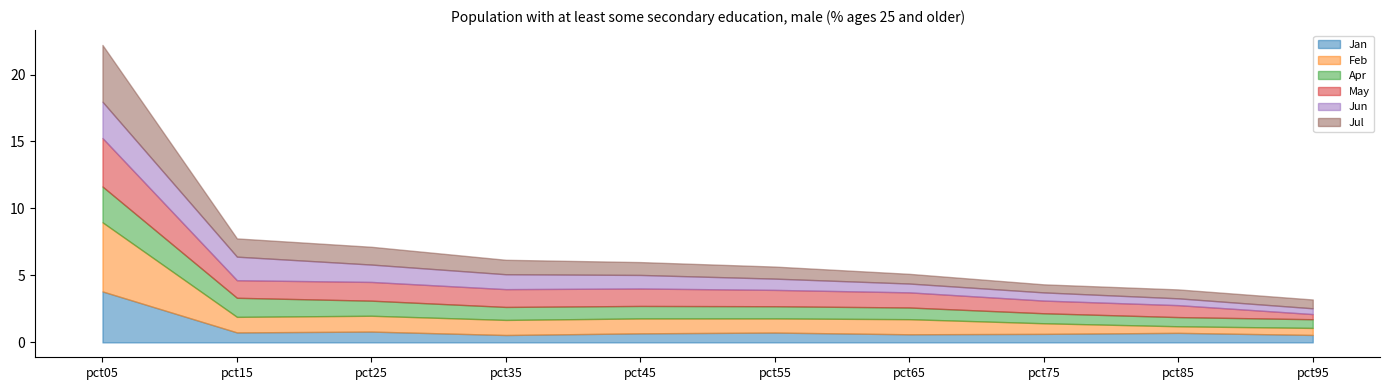

Which category has the lowest value across all series?

pct95